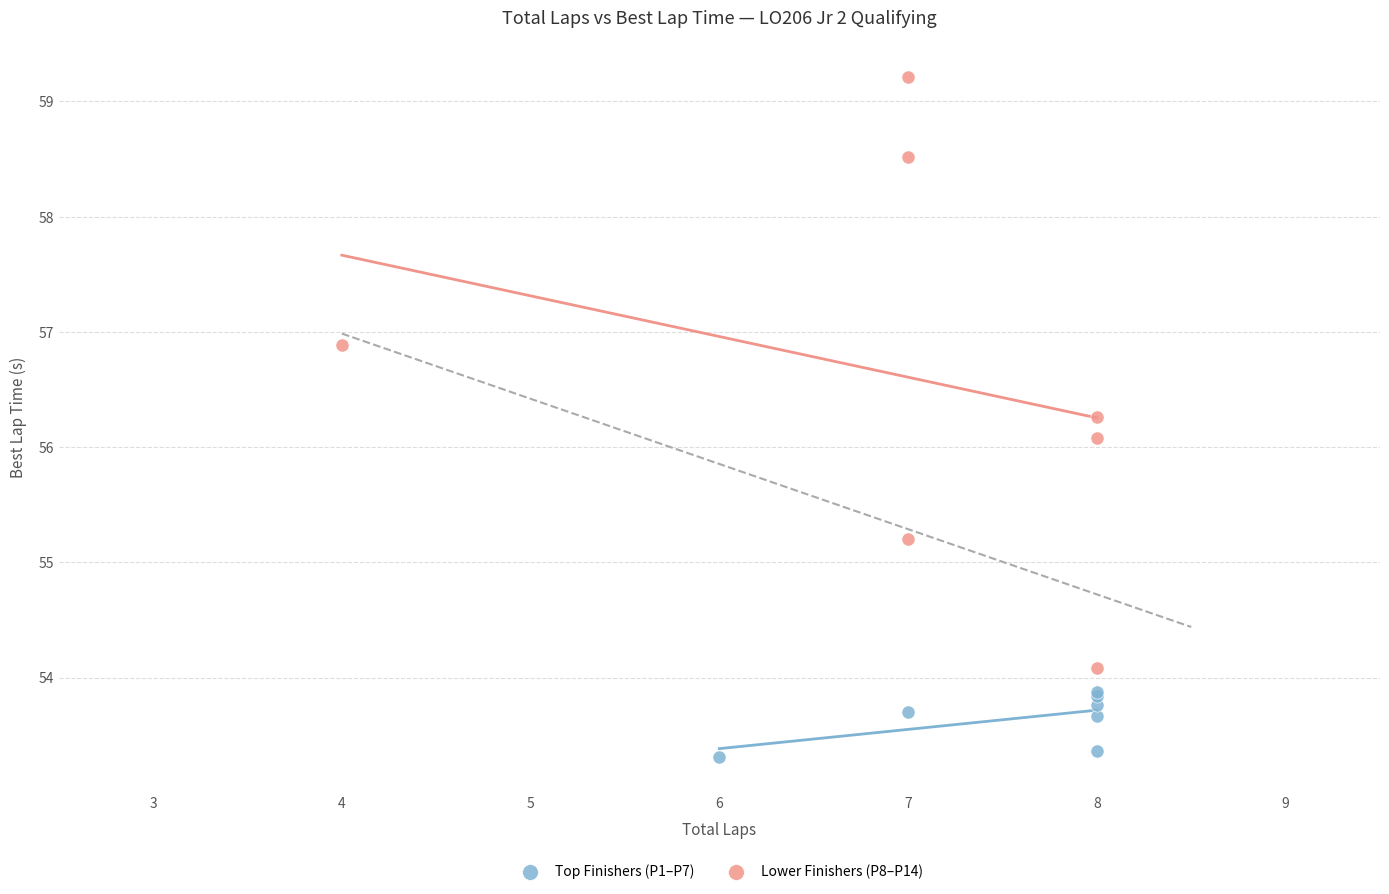

Which series has the largest Y range (max minus min)?

Lower Finishers (P8–P14)